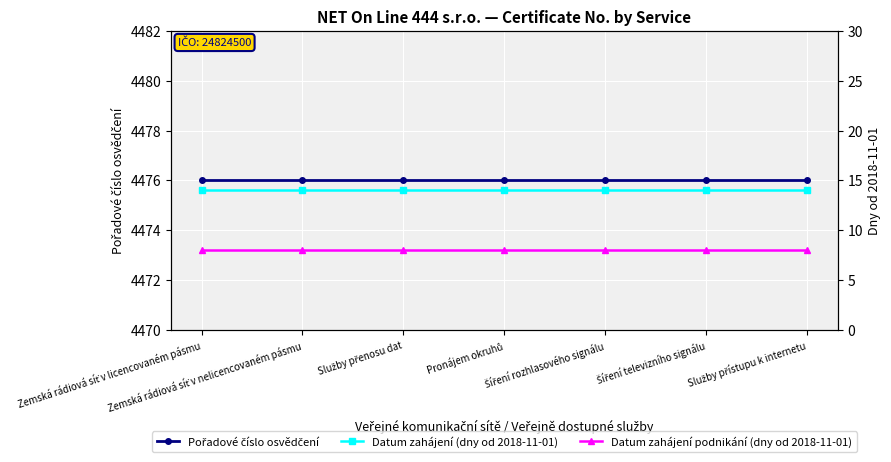

Which series has the largest total across all categories?

Pořadové číslo osvědčení